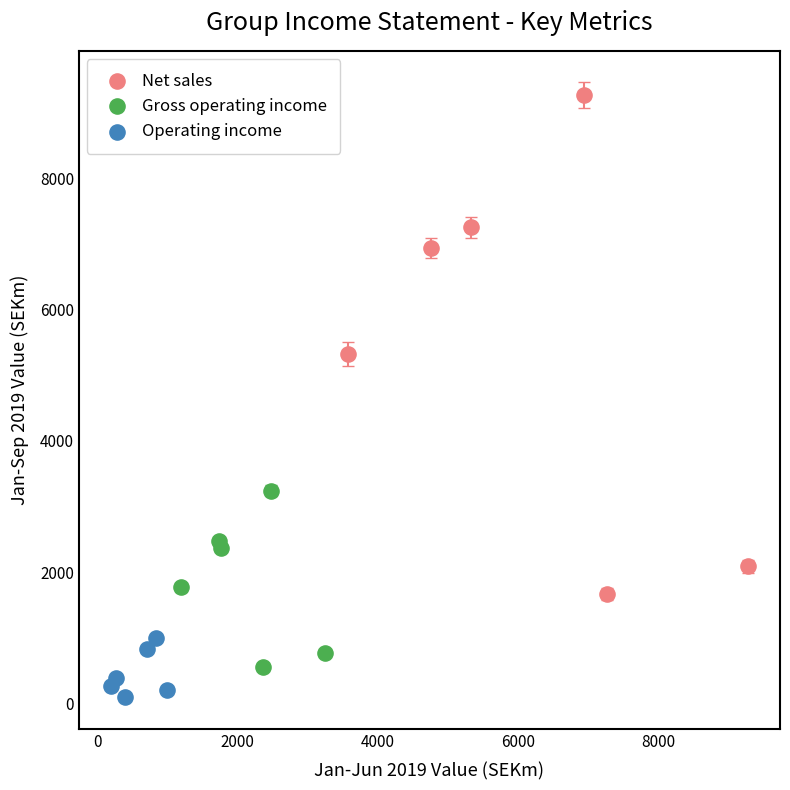

Which series reaches the minimum Y coordinate?

Operating income